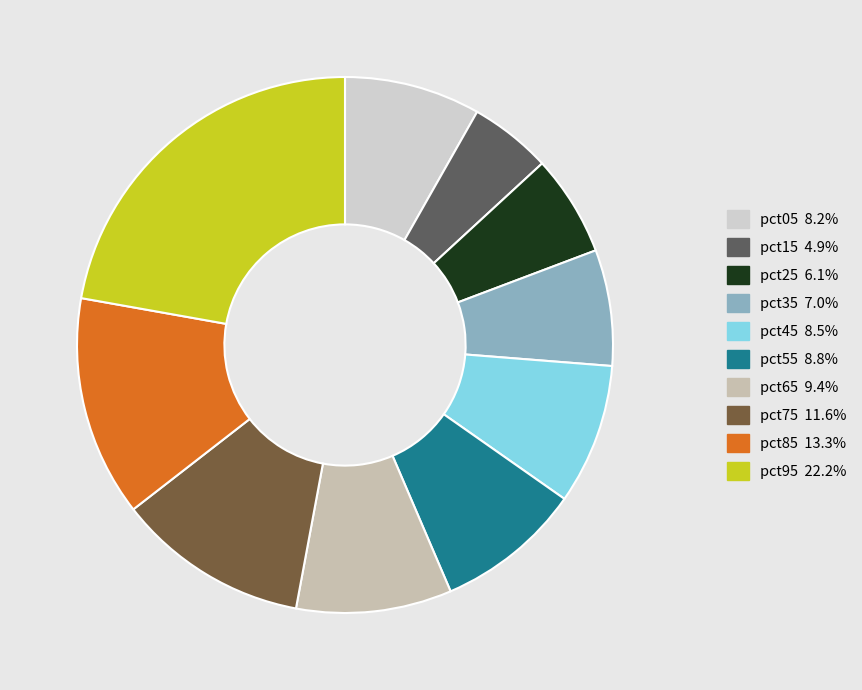

To the nearest percent, what is the average slice percentage?

10%